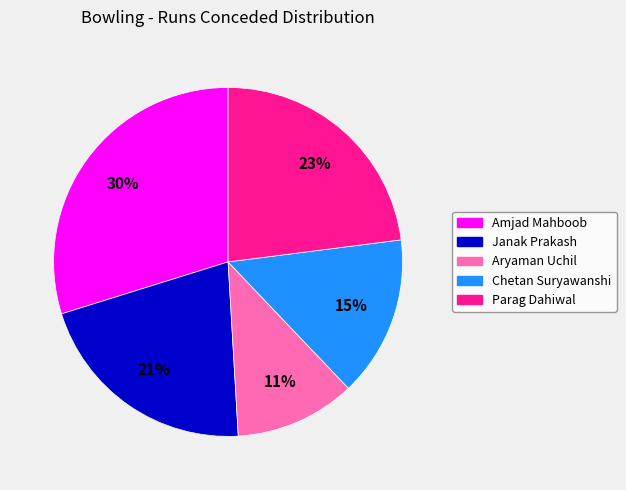

What is the smallest slice in the pie chart?

Aryaman Uchil